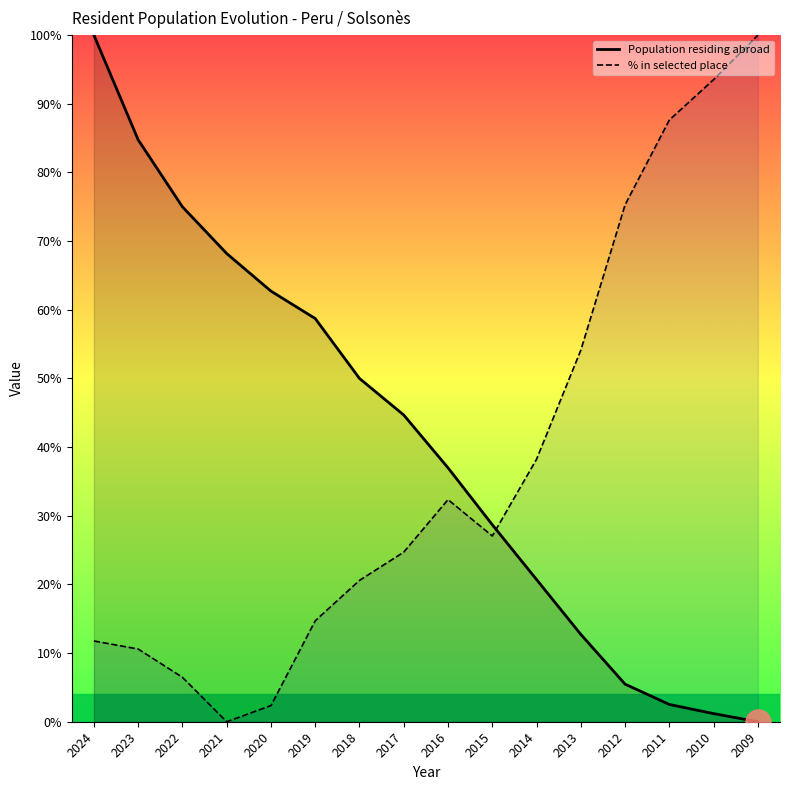

Is it true that Population residing abroad equals 23.2 at 2021?

False